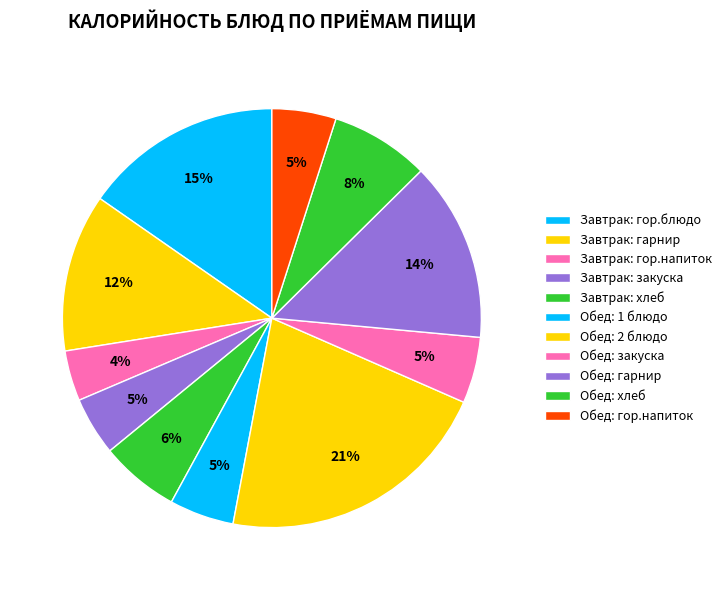

Do Обед: закуска and Обед: 1 блюдо together represent more than half of the pie?

No